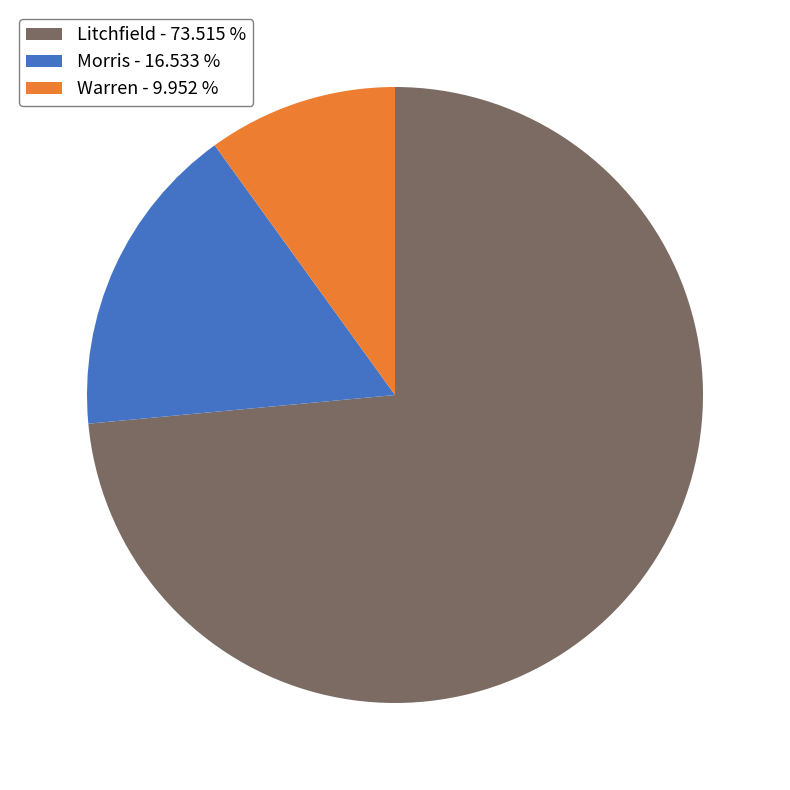

Is the sum of Warren - 9.952 % and Morris - 16.533 % greater than half?

No